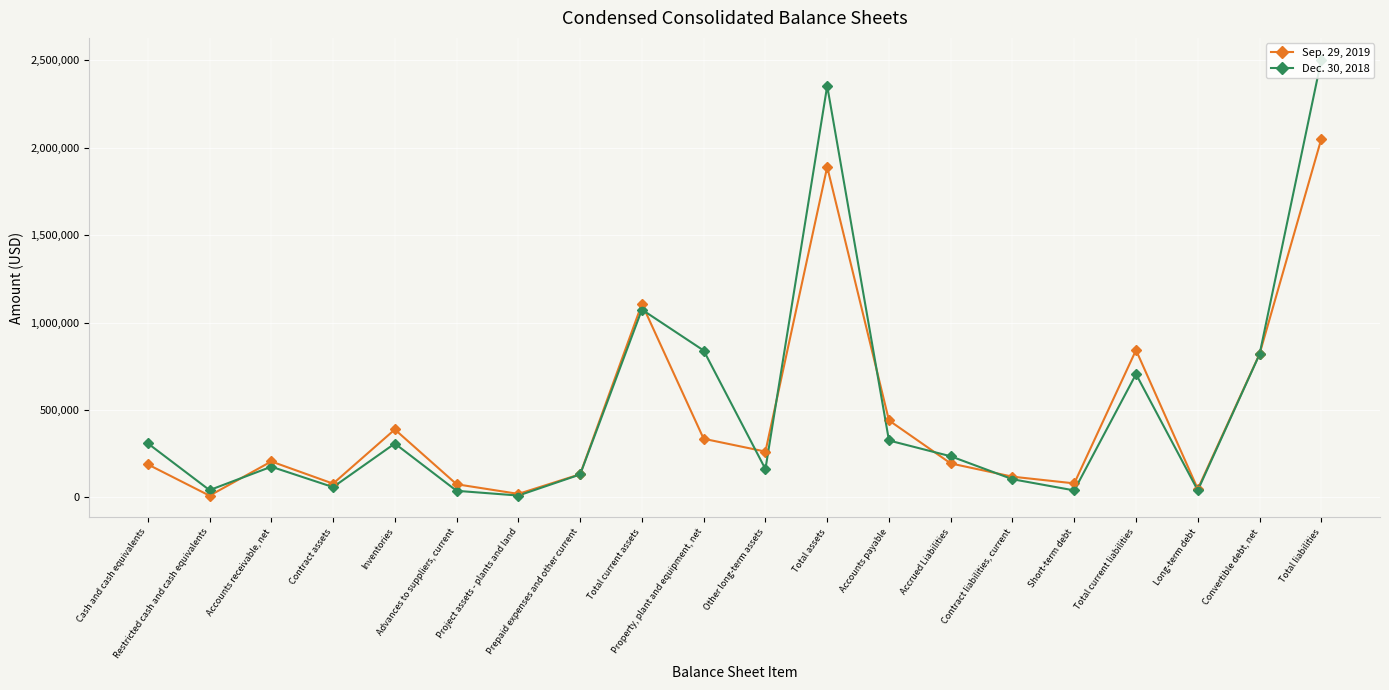

Is the value of Sep. 29, 2019 at Total liabilities greater than the value of Dec. 30, 2018 at Convertible debt, net?

Yes